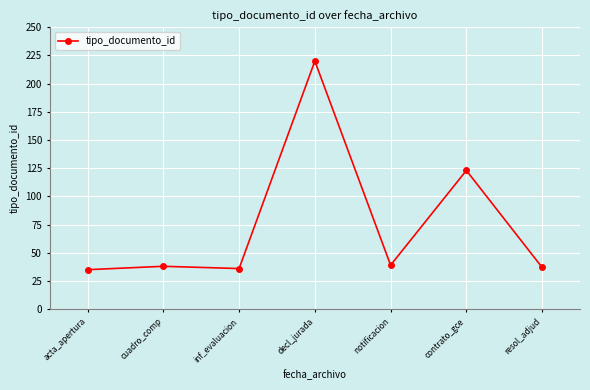

Is this an area chart (filled region under the line)?

No